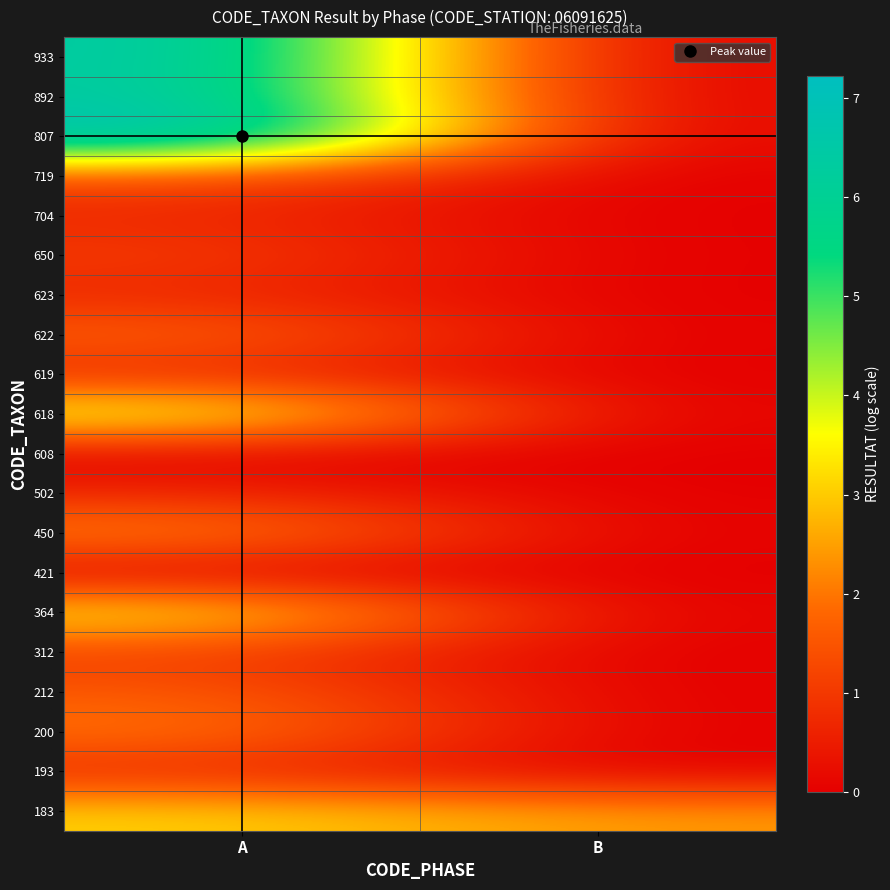

Rank the series by their maximum value, from lowest to highest.

421, 608, 193, 502, 619, 623, 704, 312, 650, 719, 212, 622, 200, 450, 183, 364, 618, 892, 933, 807